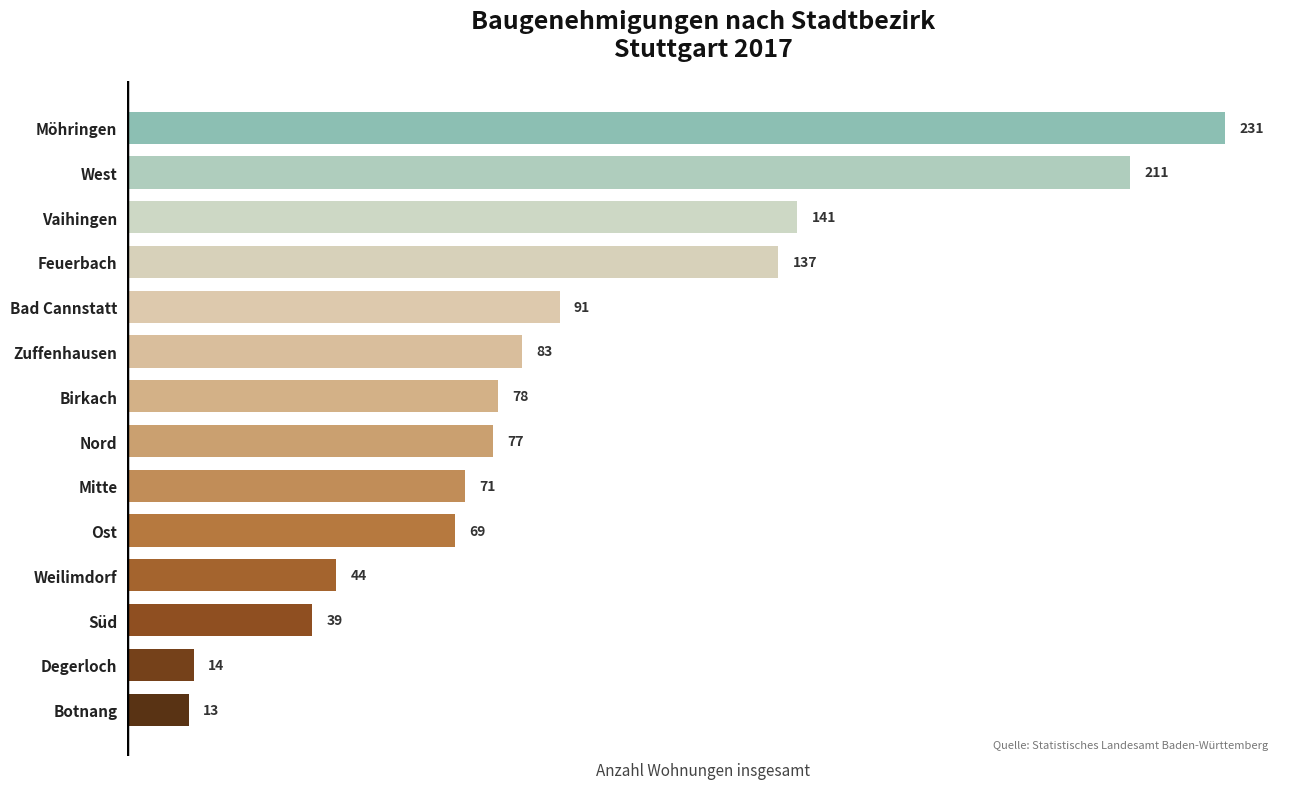

List the labels in order of value, smallest first.

Botnang, Degerloch, Süd, Weilimdorf, Ost, Mitte, Nord, Birkach, Zuffenhausen, Bad Cannstatt, Feuerbach, Vaihingen, West, Möhringen